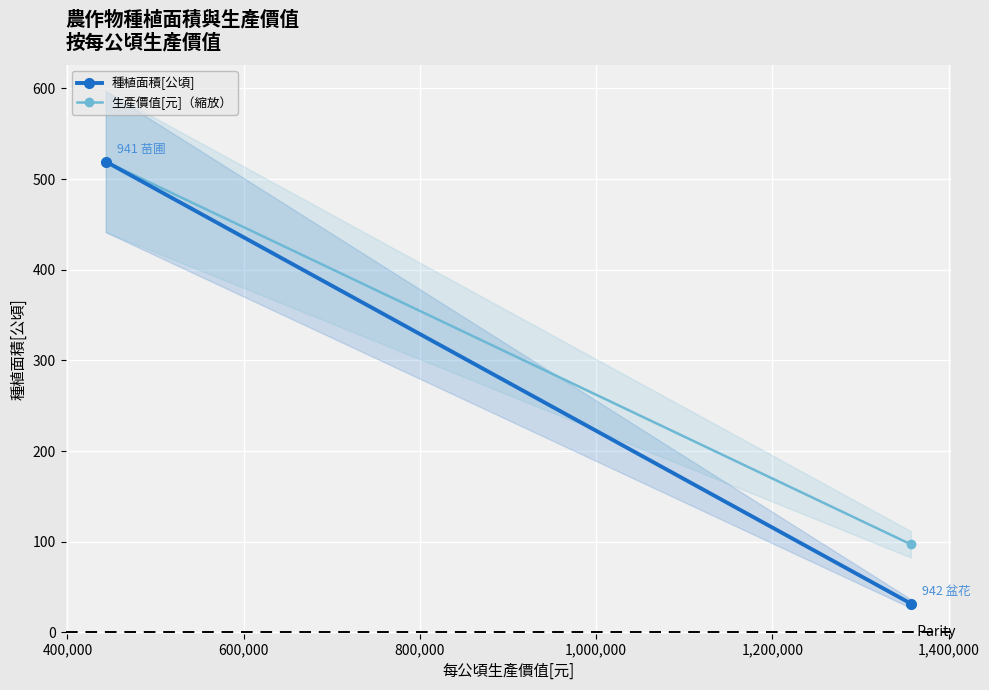

Is it true that 生產價值[元]（縮放） equals 763.3 at 200,000?

False